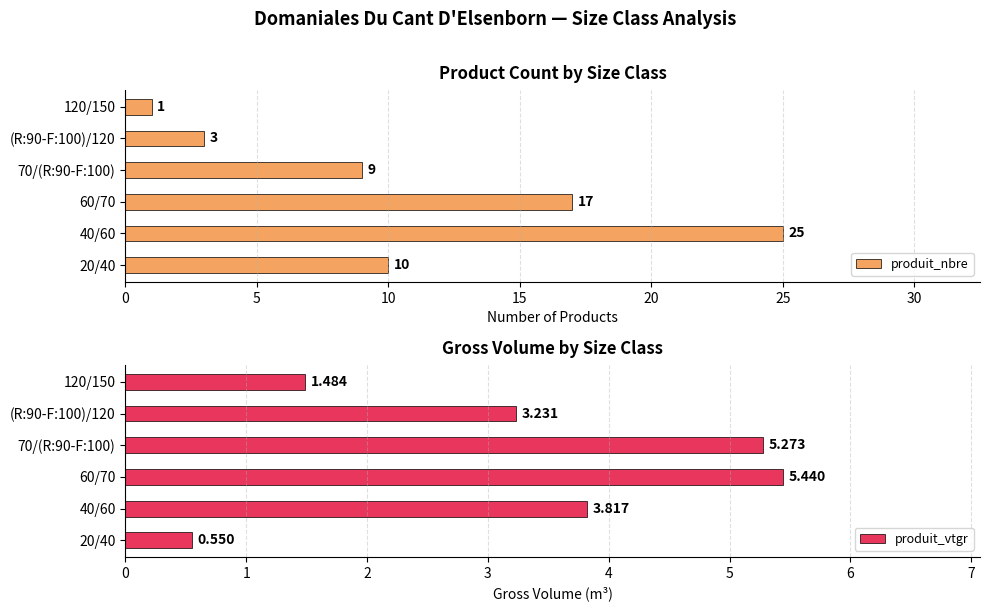

How many bars are there in total?

12